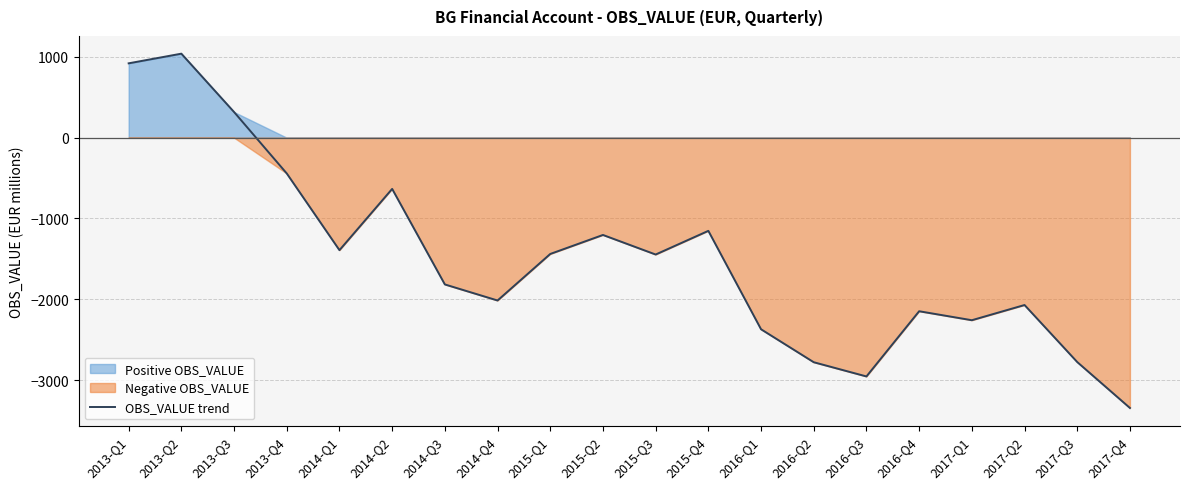

What is the sum of all values?

-29970.3